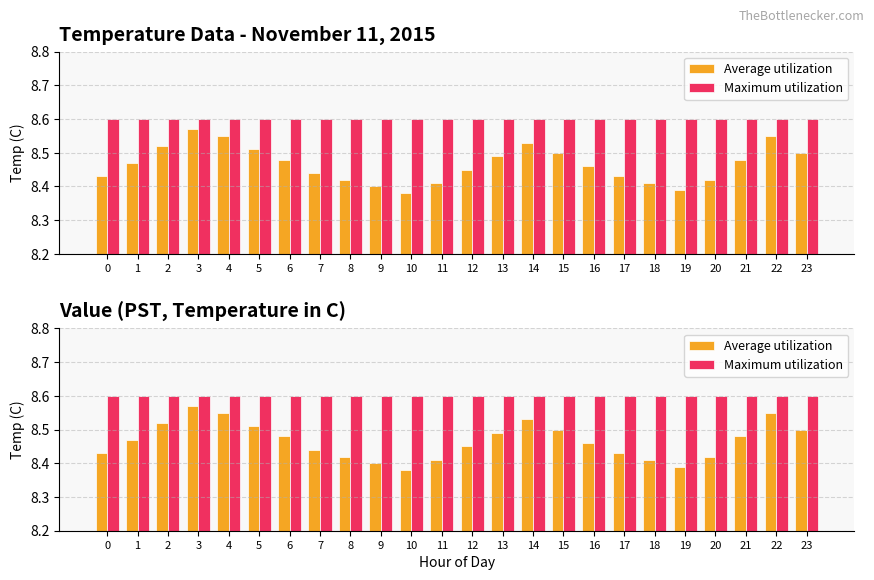

How many bars are there in each group?

2